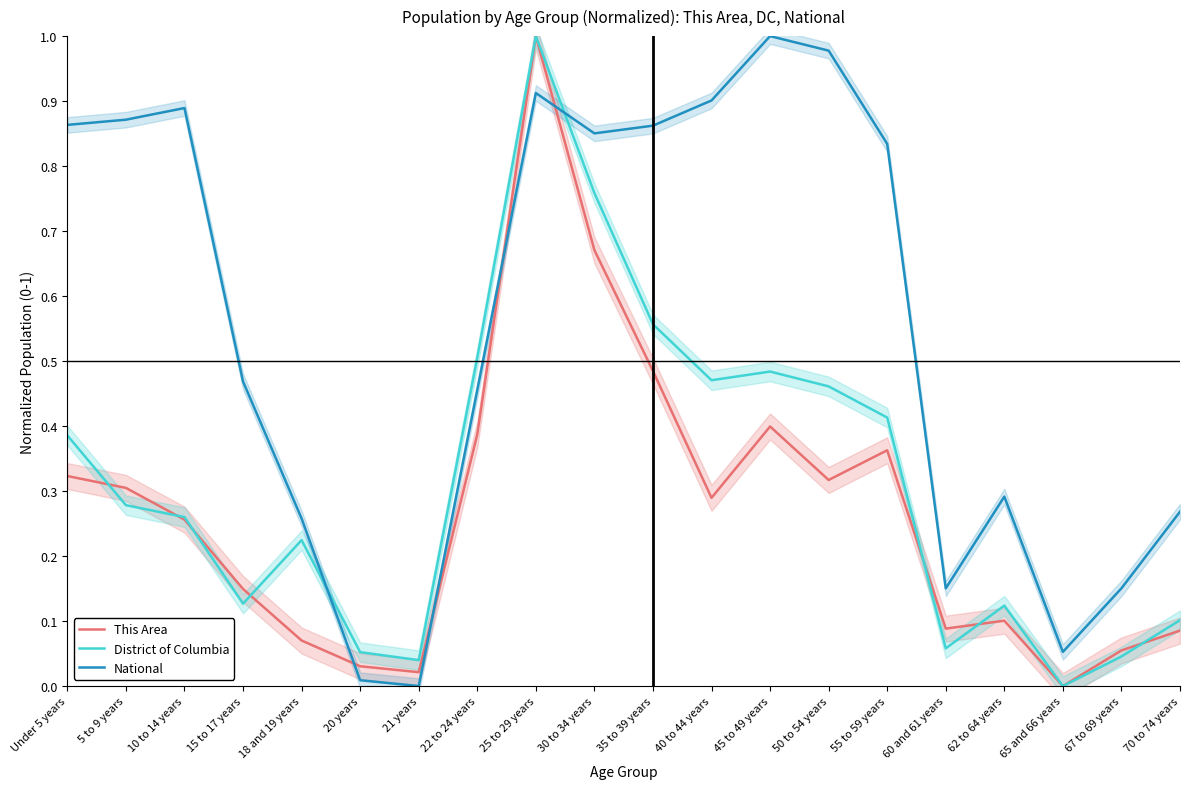

What is the difference between the National values at 15 to 17 years and 70 to 74 years?

0.2